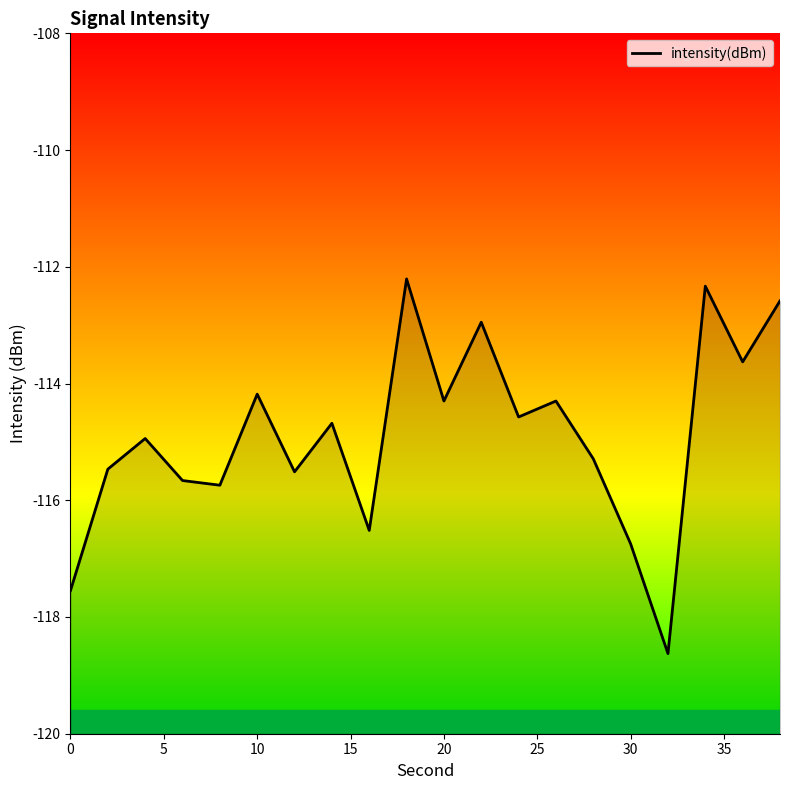

What is the smallest value displayed?

-118.6